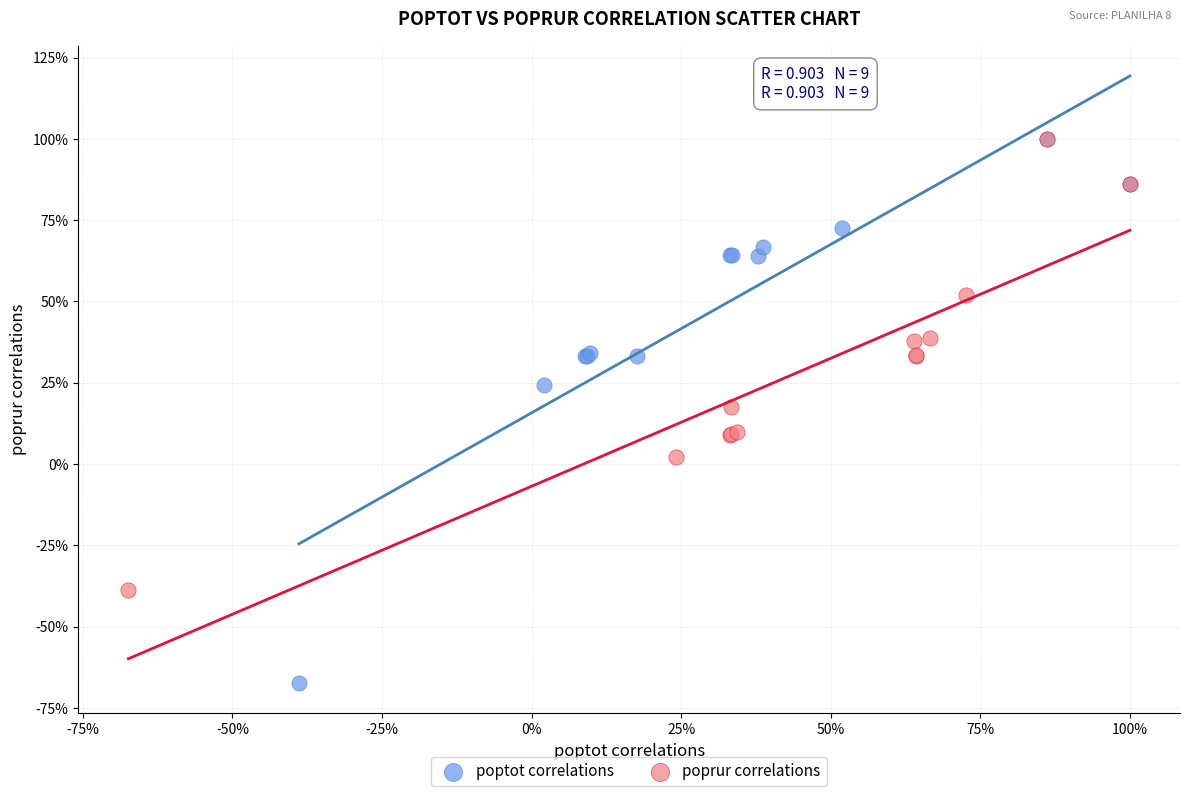

What are all the series names shown in the legend?

poptot correlations, poprur correlations